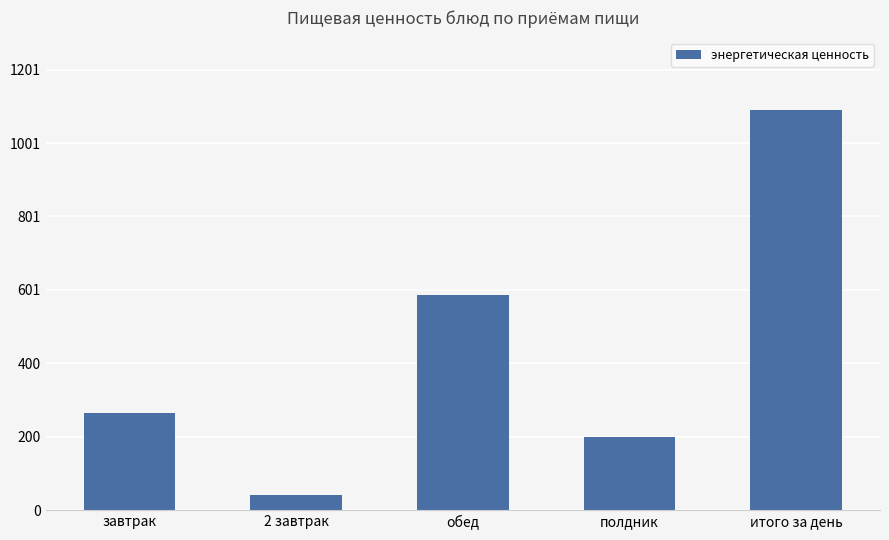

Reading left to right, extract all data points from this chart.

265.3	40.8	586.9	199.2	1092.2